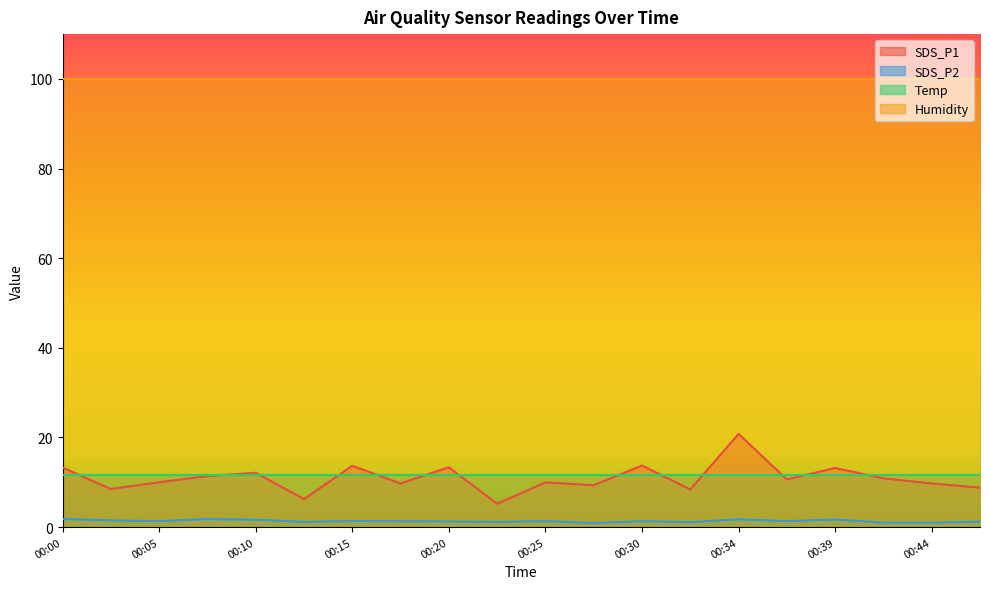

True or false: SDS_P2 and SDS_P1 intersect in this chart.

False